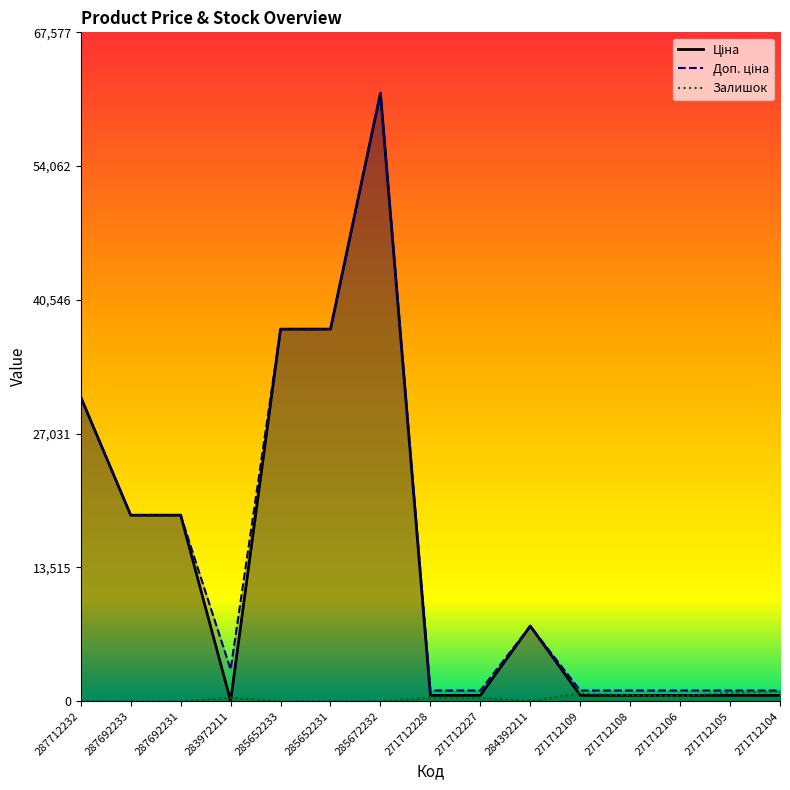

Which category has the highest value across all series?

285672232